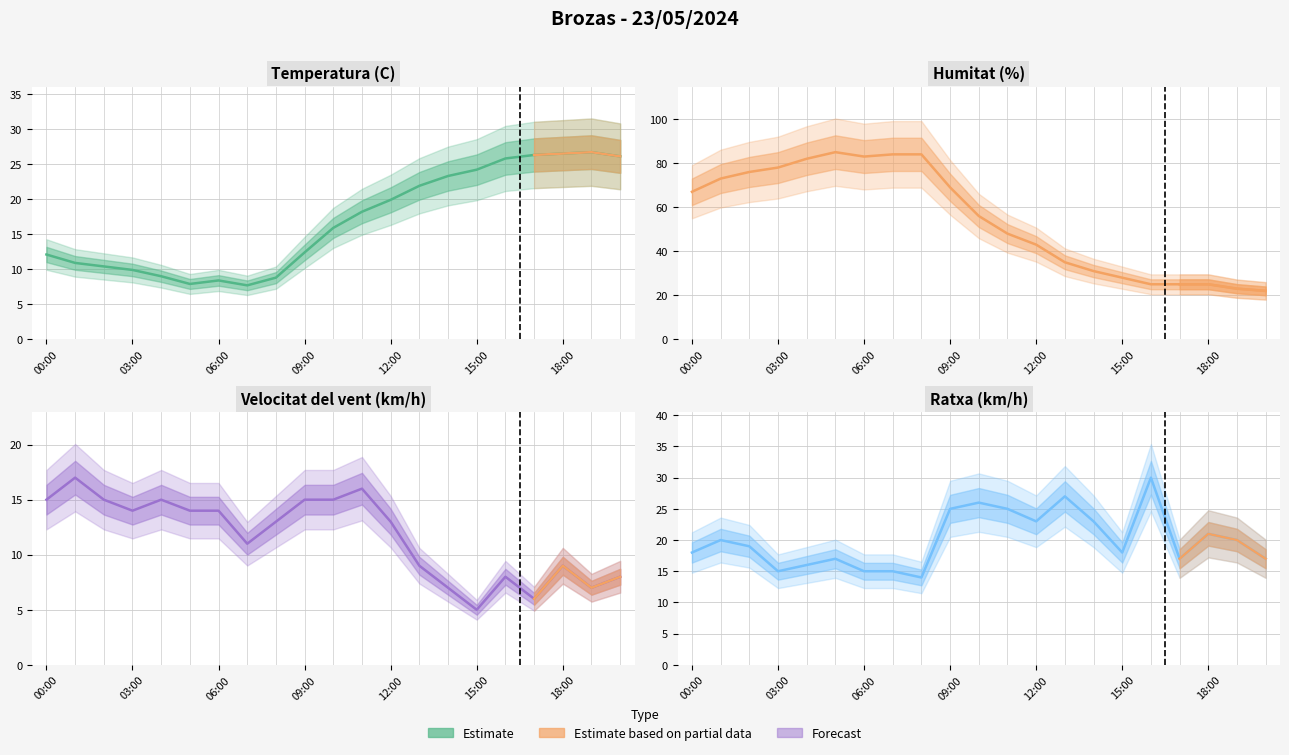

How many lines are shown in the chart?

4